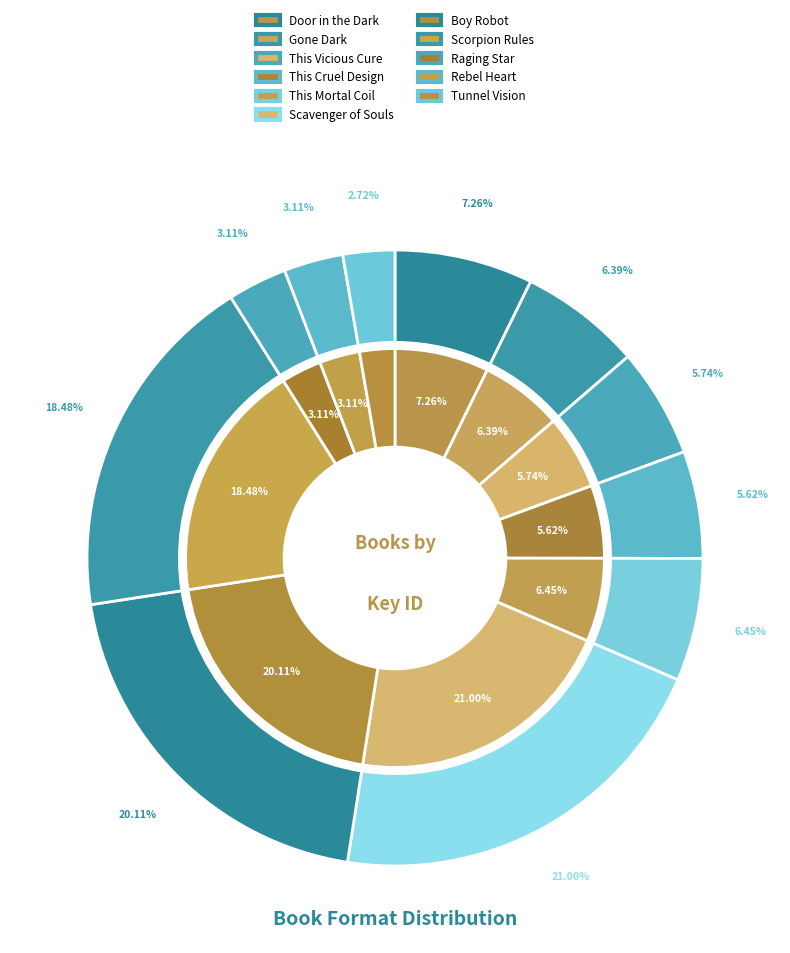

To the nearest percent, what is the combined percentage of Scavenger of Souls and This Cruel Design?

27%